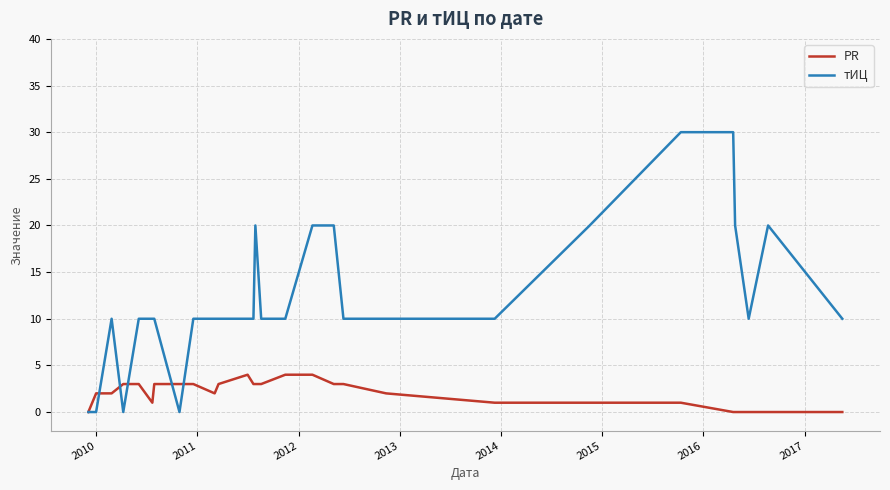

What is the maximum value for тИЦ?

30